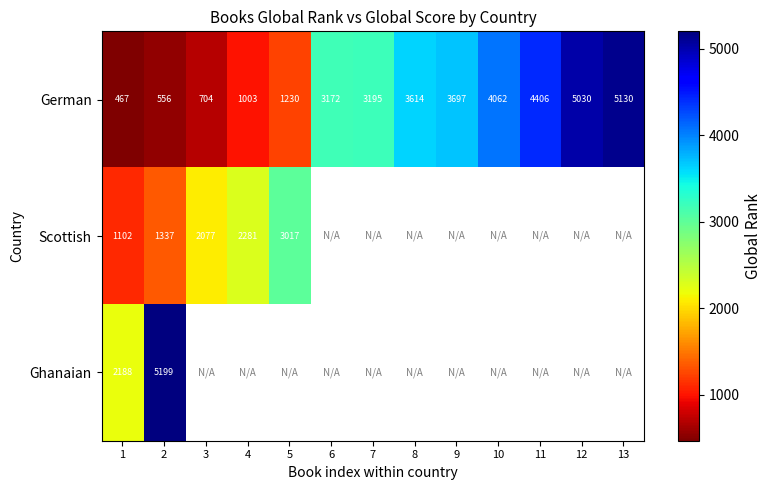

Where is German nearest to the value 2798?

6